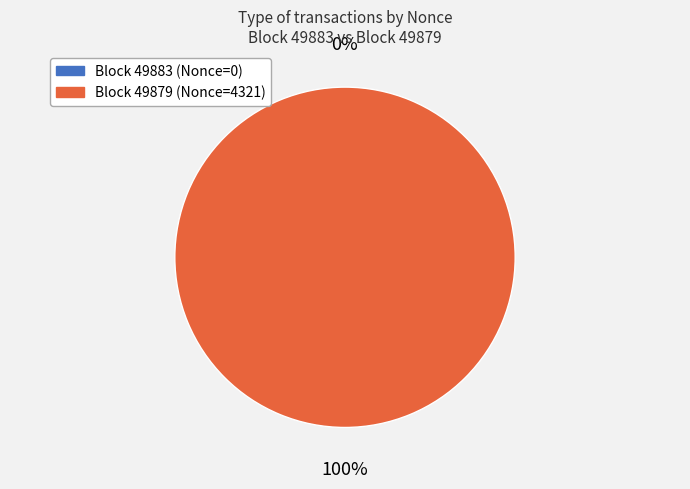

Does any single category account for the majority?

Yes